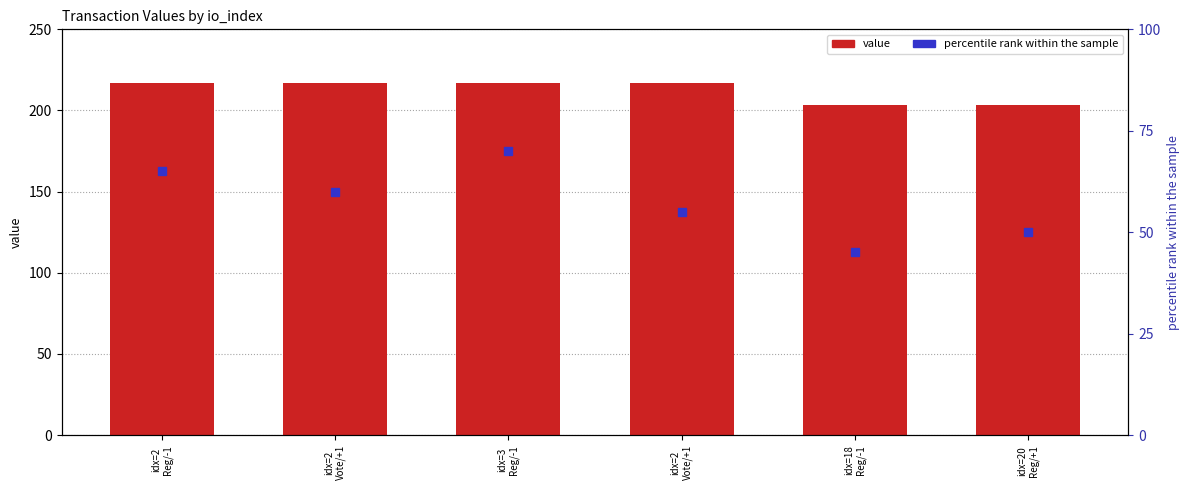

Where does the value series first go above 216?

idx=2
Reg/-1